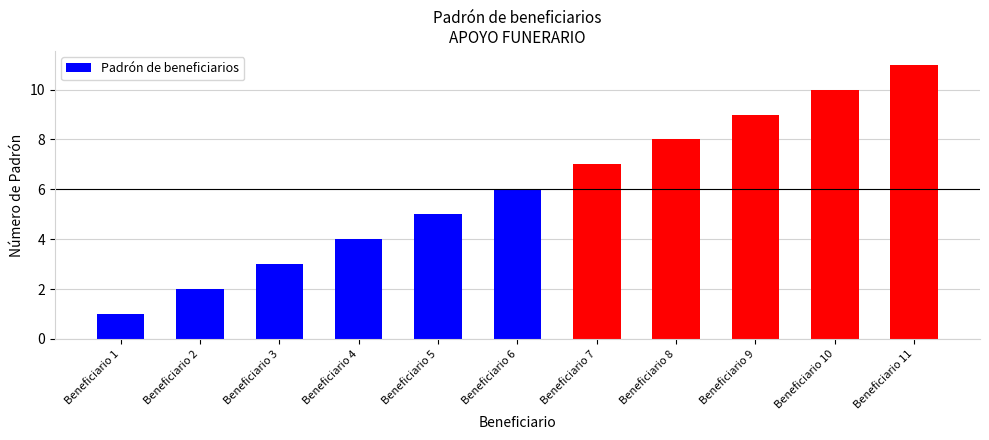

Between Beneficiario 4 and Beneficiario 5, which is larger?

Beneficiario 5